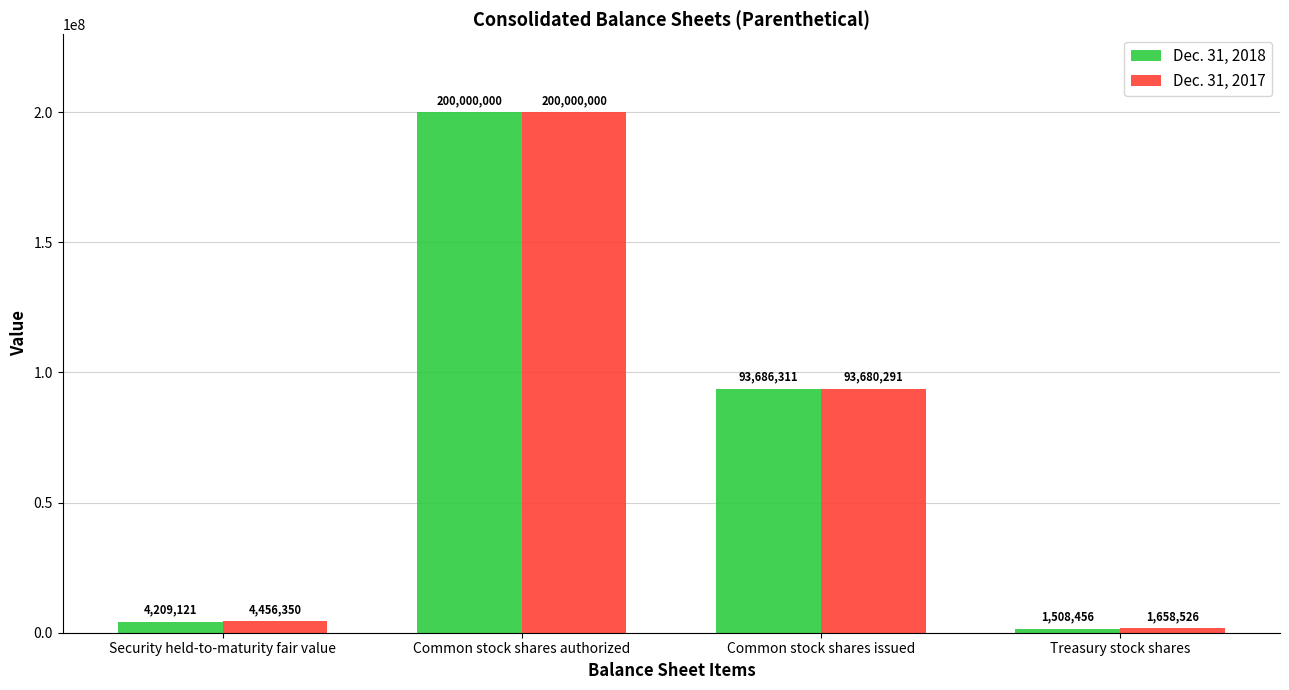

How many data points does each series have?

4